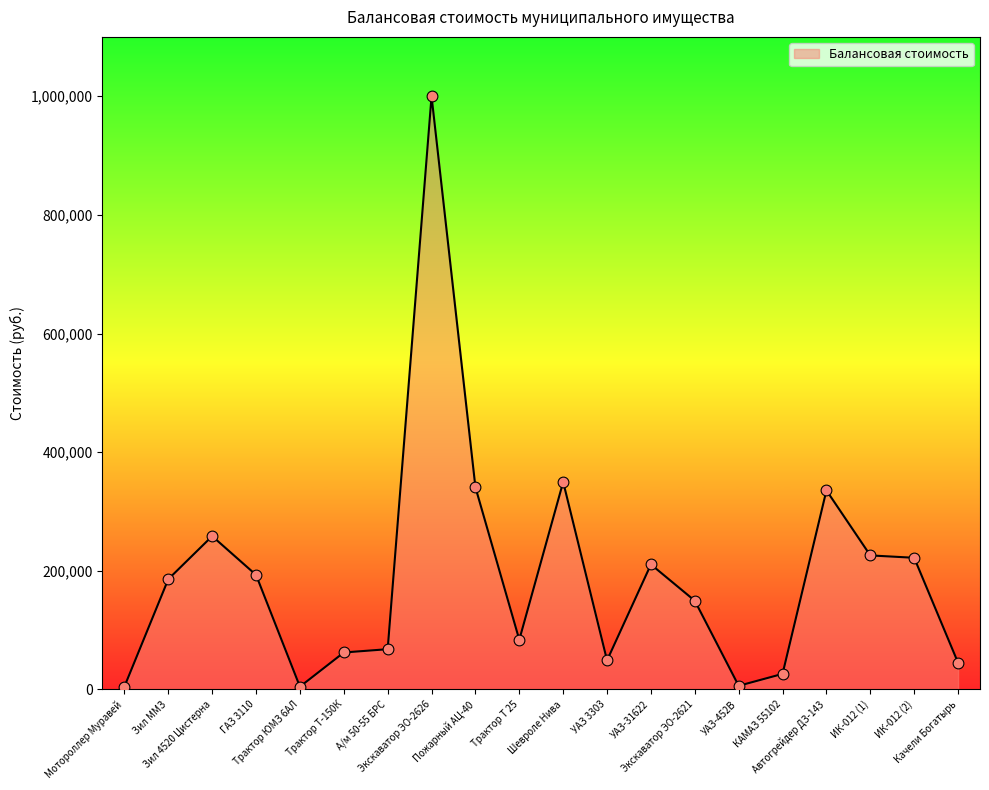

Approximately how many times larger is the value at А/м 50-55 БРС compared to Шевроле Нива?

0.2